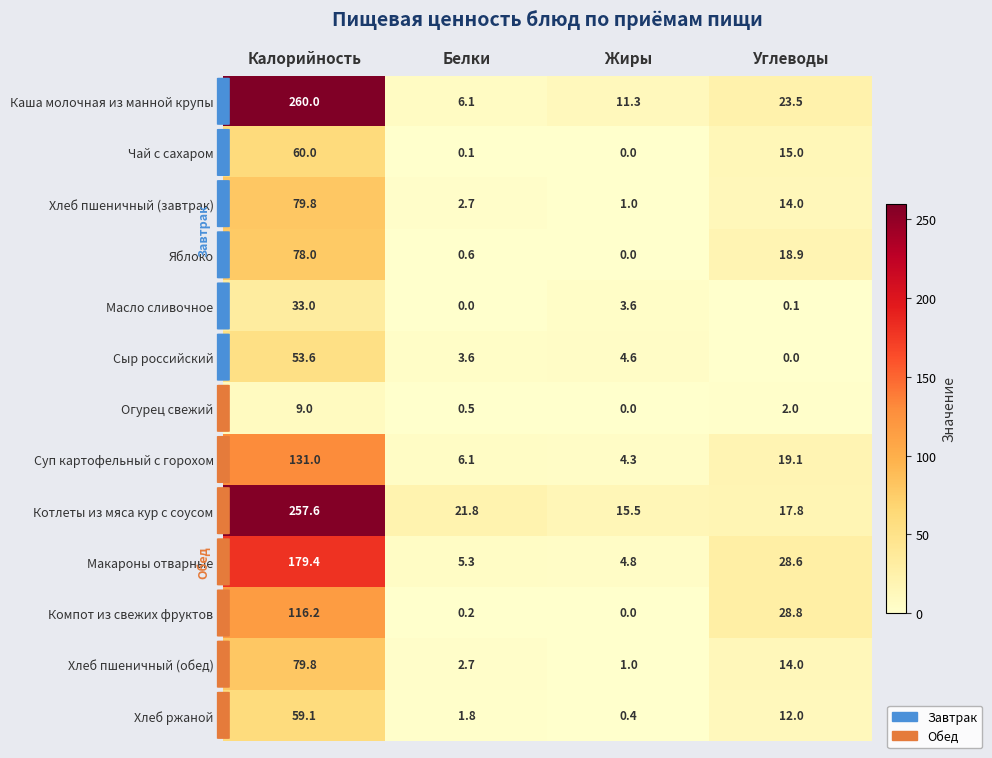

What is the difference between the maximum and second lowest values in the Сыр российский series?

50.0